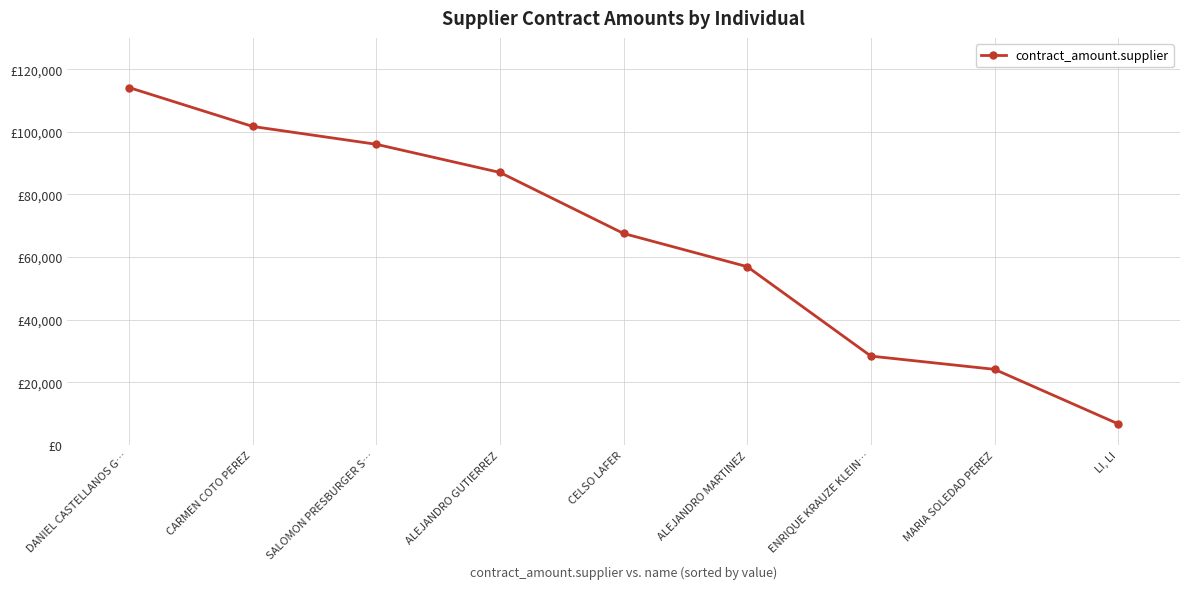

What is the change in value from CARMEN COTO PEREZ to ENRIQUE KRAUZE KLEIN…?

-73378.3